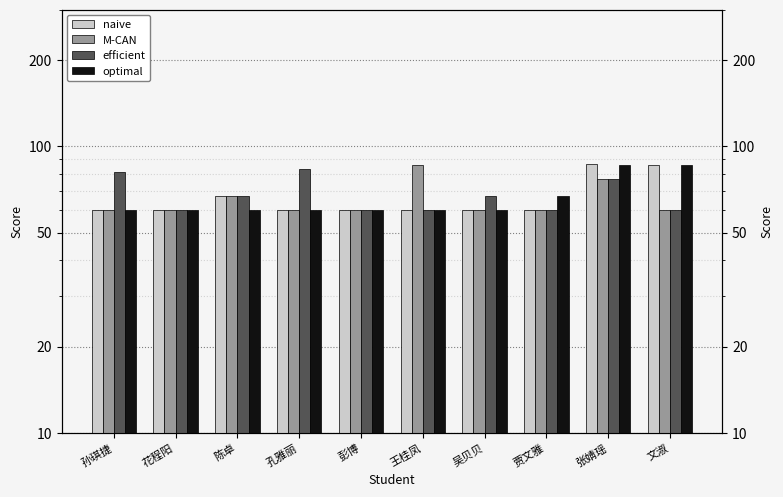

True or false: efficient has a value of 101.5 at 张婧瑶.

False